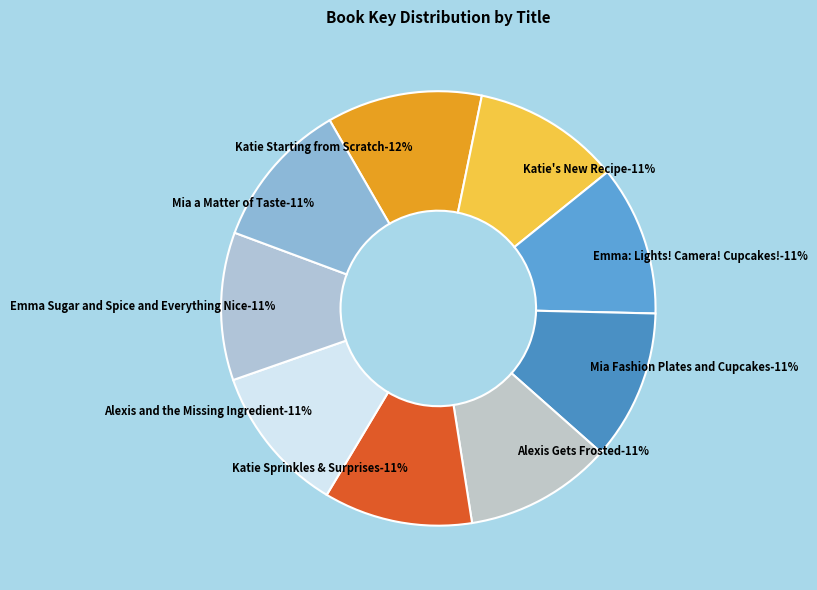

Rank the categories by value from highest to lowest.

Katie Starting from Scratch, Emma: Lights! Camera! Cupcakes!, Mia Fashion Plates and Cupcakes, Katie Sprinkles & Surprises, Alexis and the Missing Ingredient, Emma Sugar and Spice and Everything Nice, Mia a Matter of Taste, Katie's New Recipe, Alexis Gets Frosted